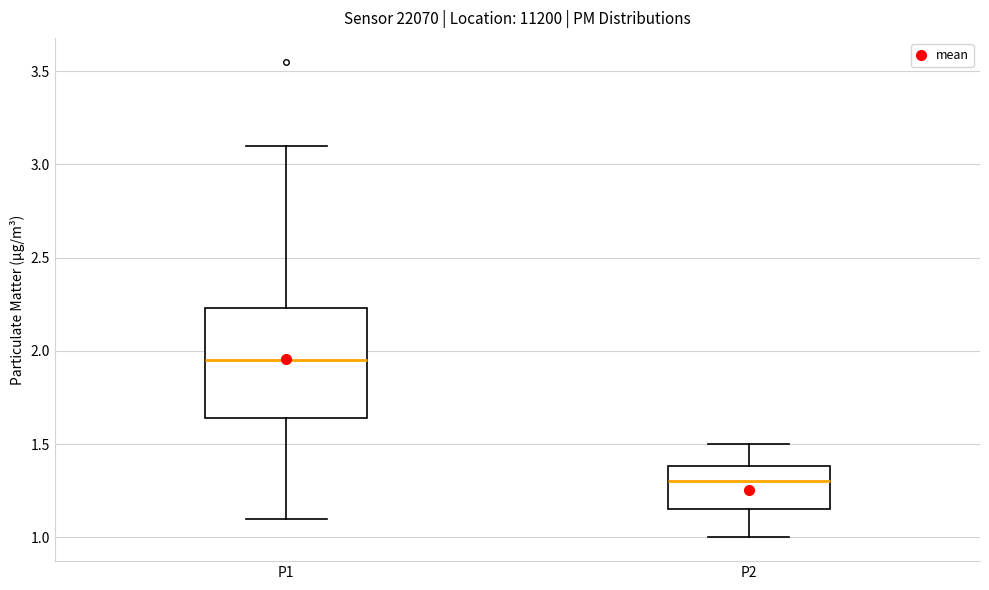

Which box has the highest median line?

P1